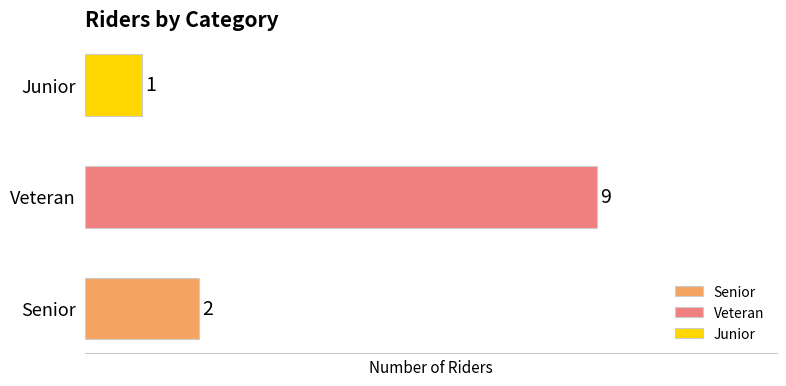

What is the greatest value displayed?

9